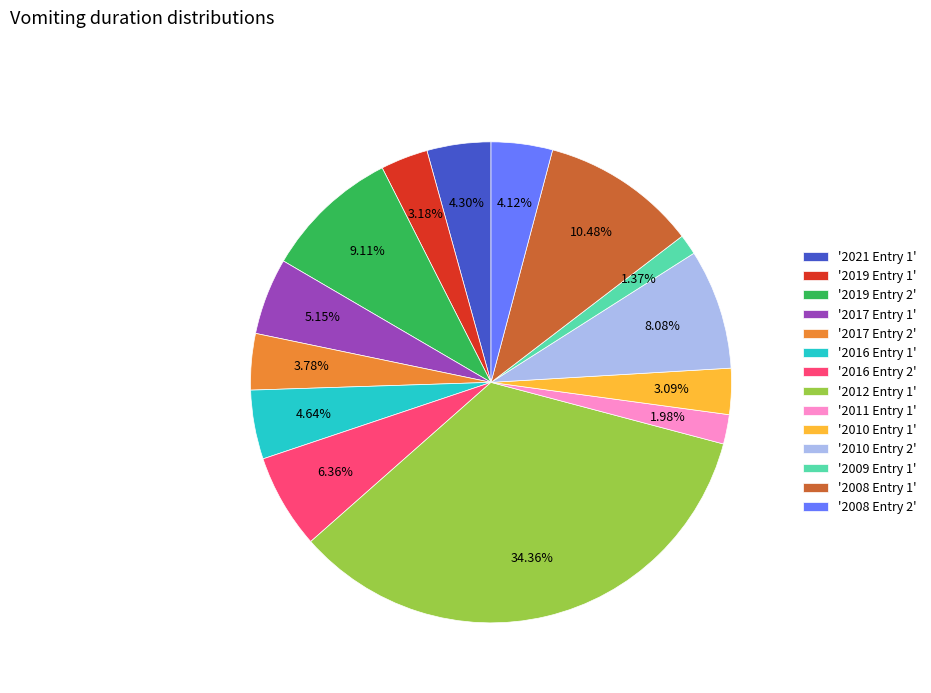

Is there any slice that represents more than half of the pie?

No